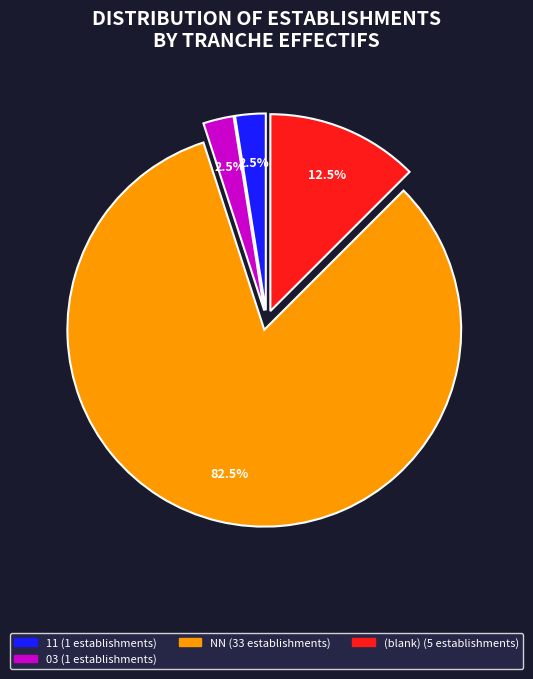

Is there any slice that represents more than half of the pie?

Yes